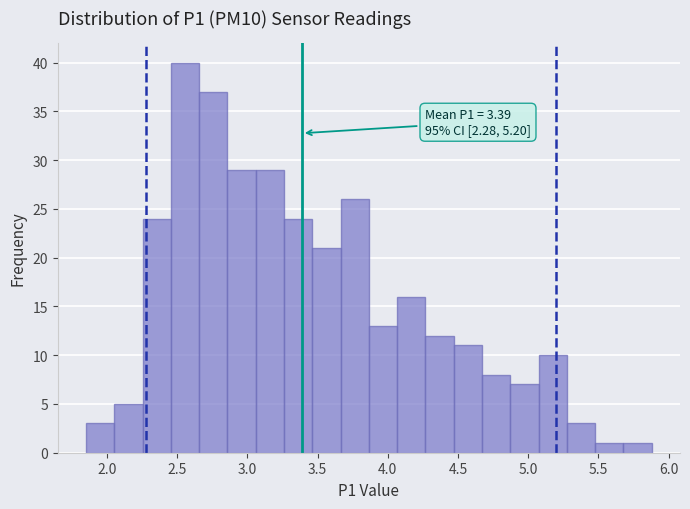

Which range on the x-axis has the tallest bar?

2.45 to 2.65